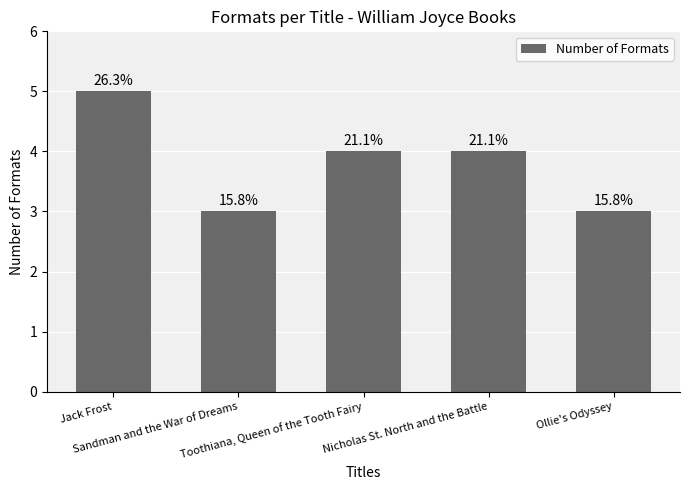

What is the value of the 1st bar from the left?

5